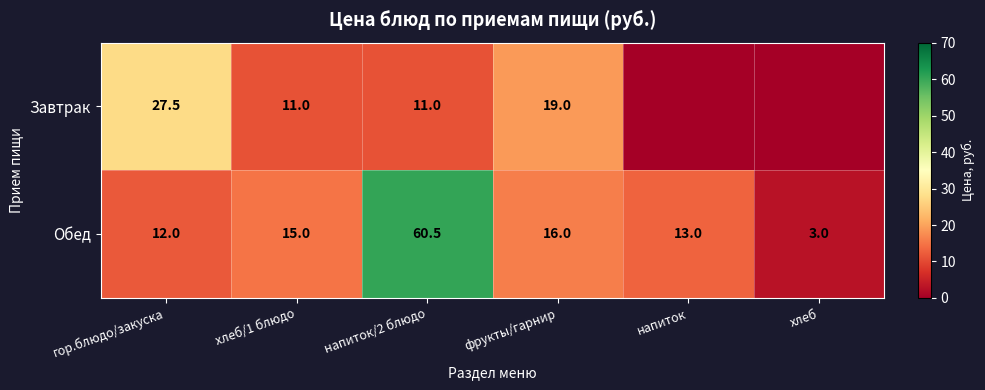

What is the total value across all series at напиток?

13.0